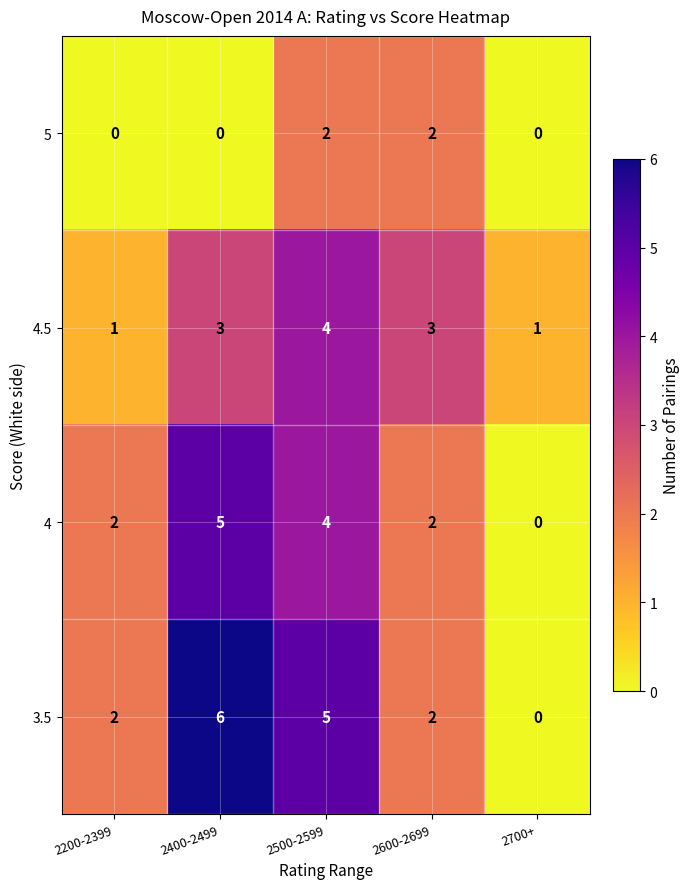

What is the sum of all 4.5 values?

12